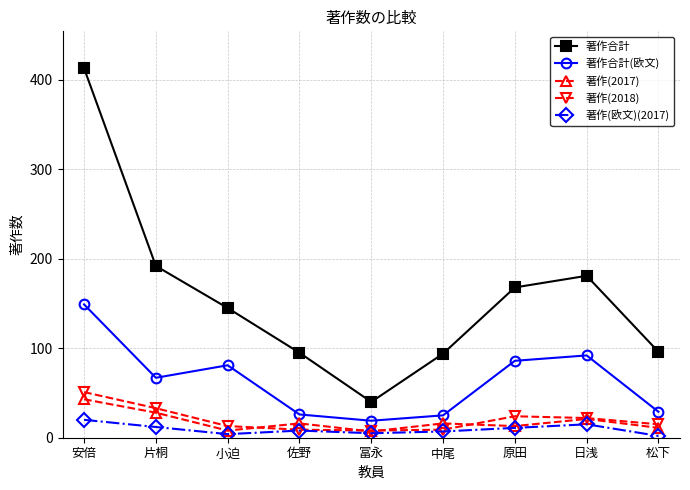

Is the value of 著作合計(欧文) at 小迫 greater than the value of 著作(欧文)(2017) at 片桐?

Yes